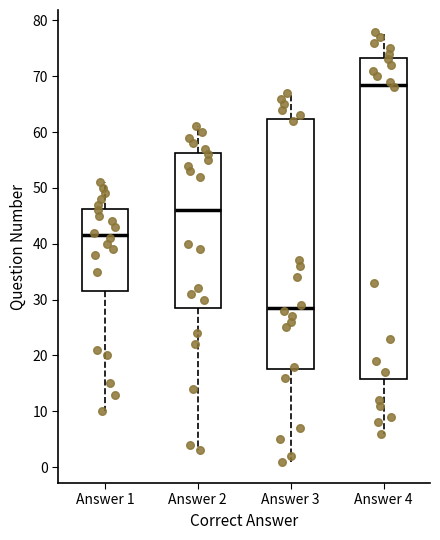

Where does the upper whisker of the box for Answer 1 end on the y-axis? The values are not printed on the chart, so give them approximately, as read against the axis.

51